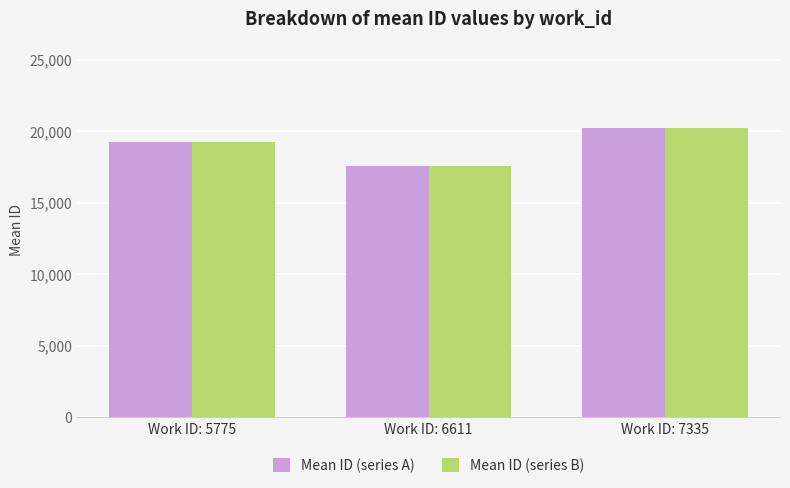

What is the approximate value of Mean ID (series B) at Work ID: 5775?

19262.5